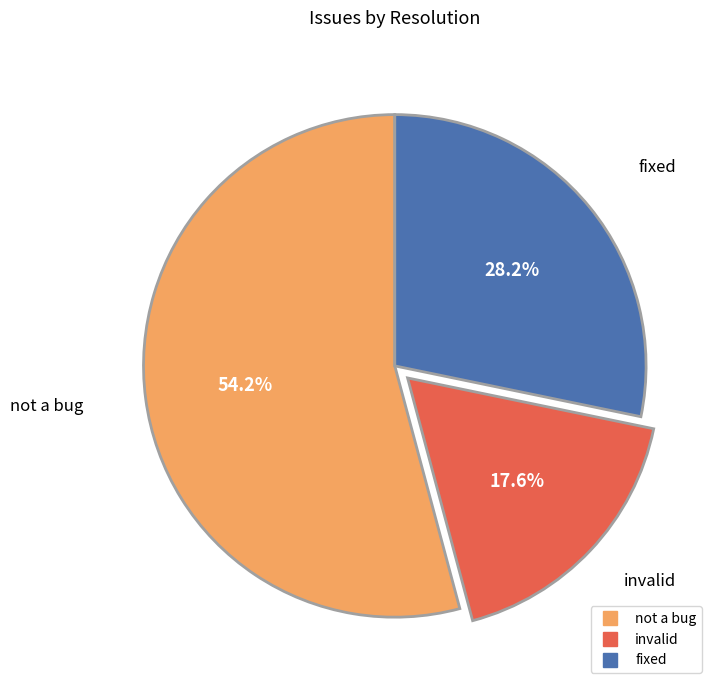

The not a bug slice represents 54% of the pie. True or false?

True